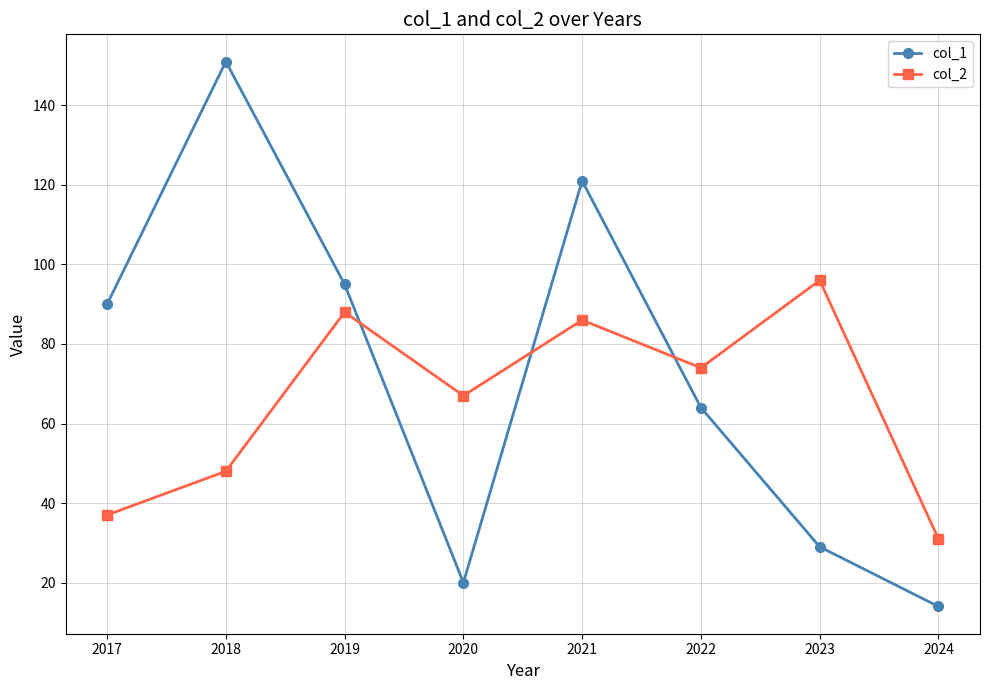

At which category does col_1 reach its first local valley?

2020